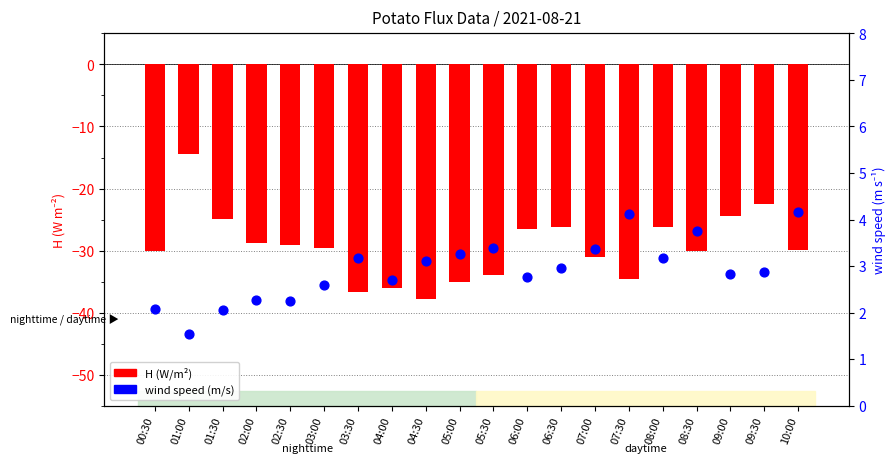

Which series contains the highest Y value?

wind speed (m/s)